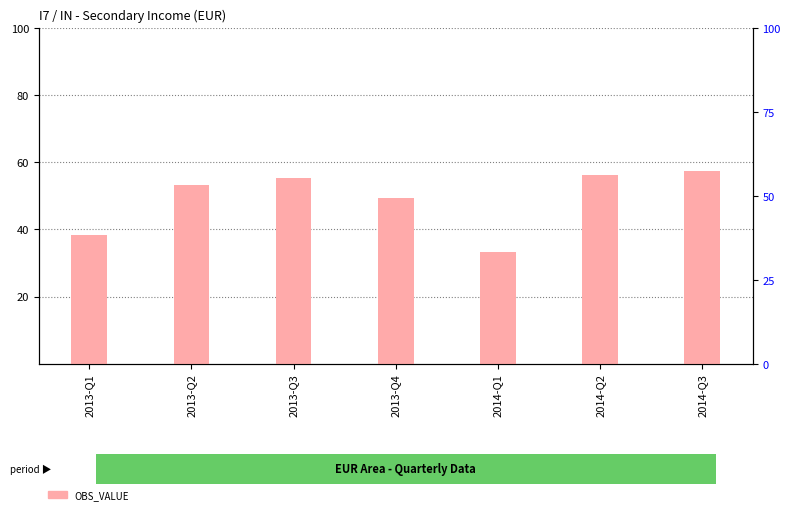

Are the bars grouped side by side (vs. stacked)?

No